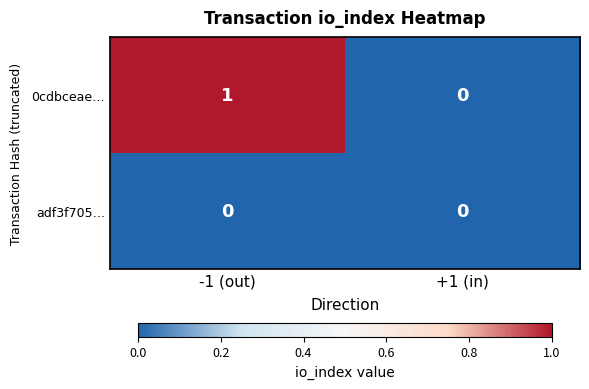

Rank the series by their maximum value, from highest to lowest.

0cdbceae…, adf3f705…